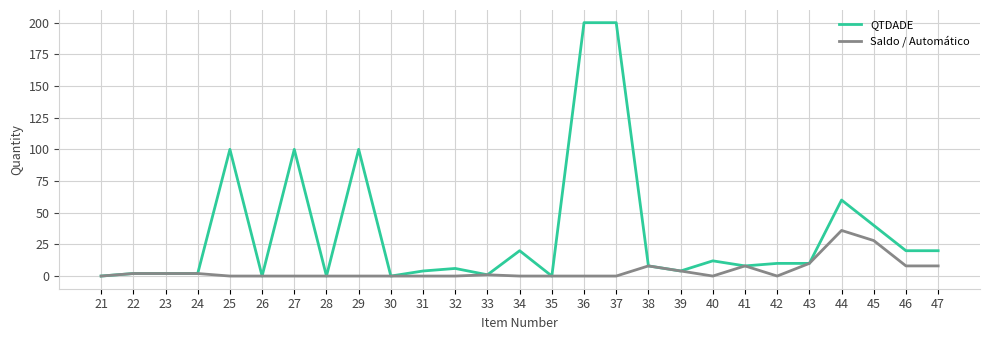

Is the value of QTDADE at 43 greater than the value of Saldo / Automático at 42?

Yes